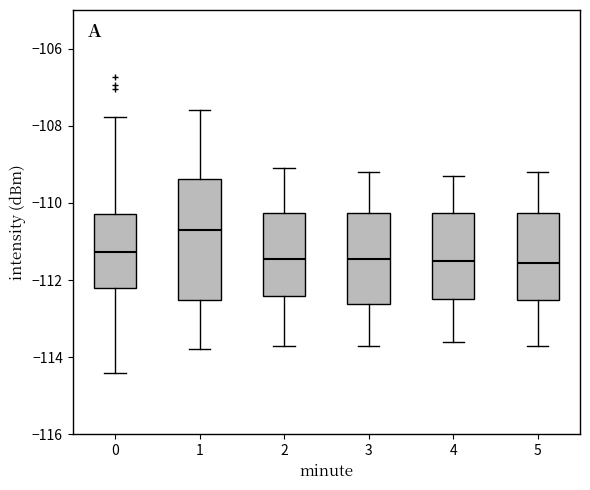

Where is the lower edge of the box at x = 0 on the y-axis? The values are not printed on the chart, so give them approximately, as read against the axis.

-112.2